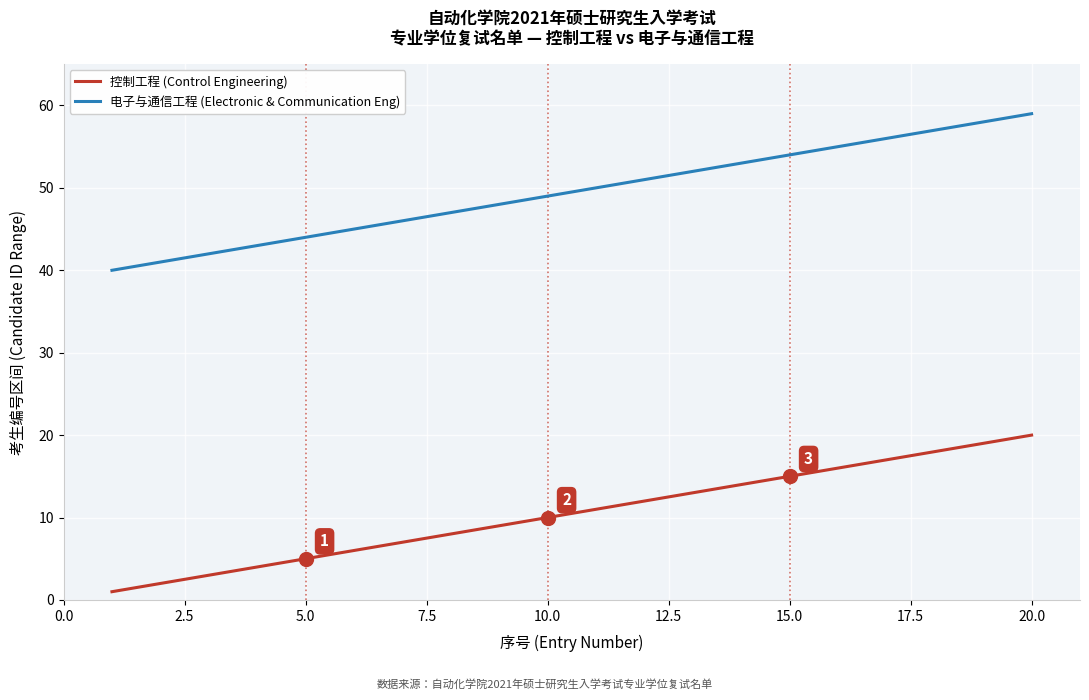

True or false: 控制工程 (Control Engineering) and 电子与通信工程 (Electronic & Communication Eng) intersect in this chart.

False